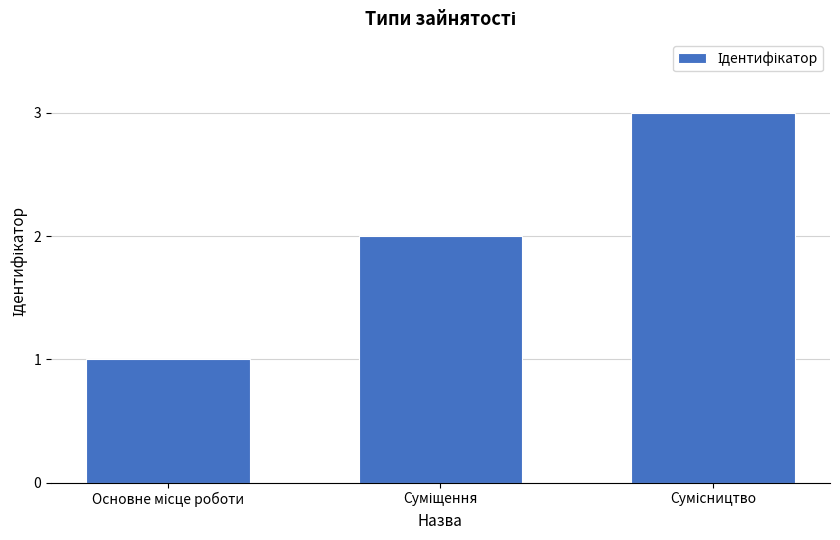

What is the sum of all values?

6